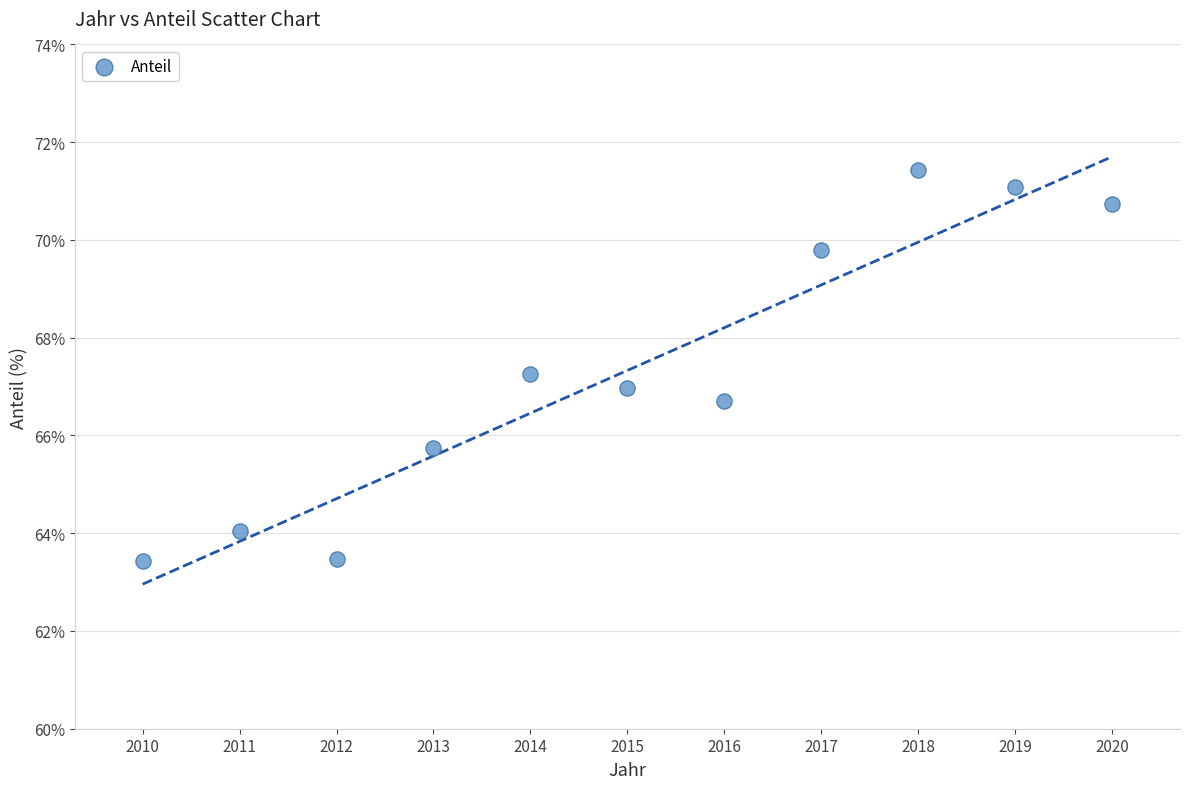

What is the range of Y values (max minus min)?

8.0